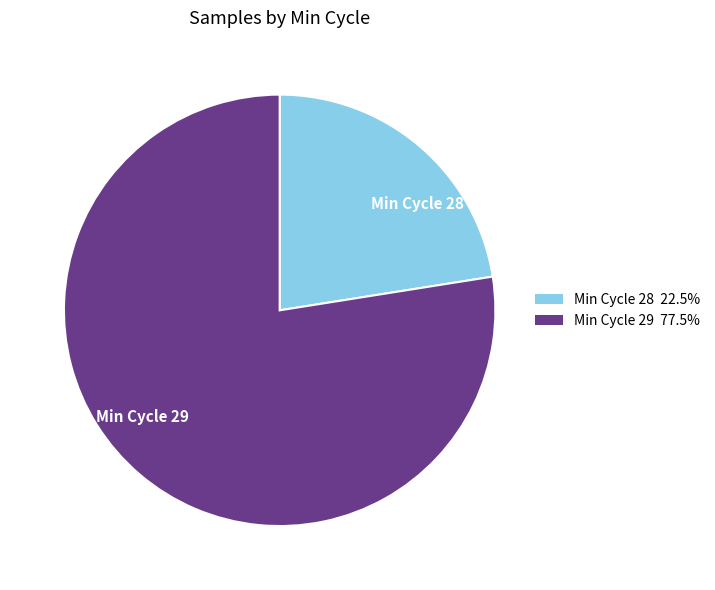

Is the sum of Min Cycle 29 and Min Cycle 28 greater than half?

Yes